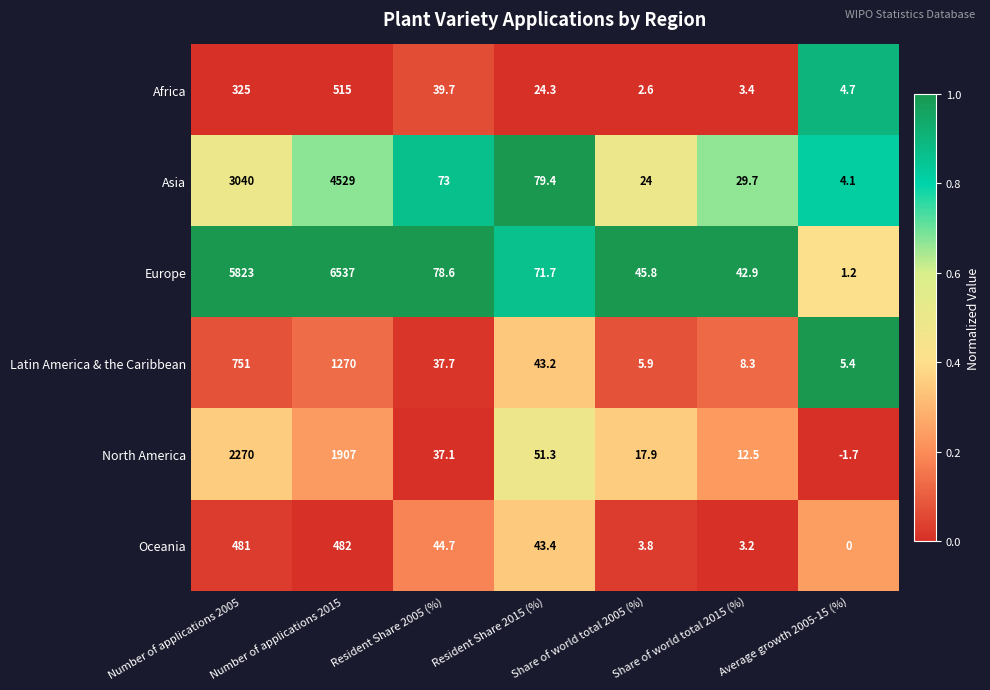

Rank the series at Number of applications 2005 from highest to lowest value.

Europe, Asia, North America, Latin America & the Caribbean, Oceania, Africa